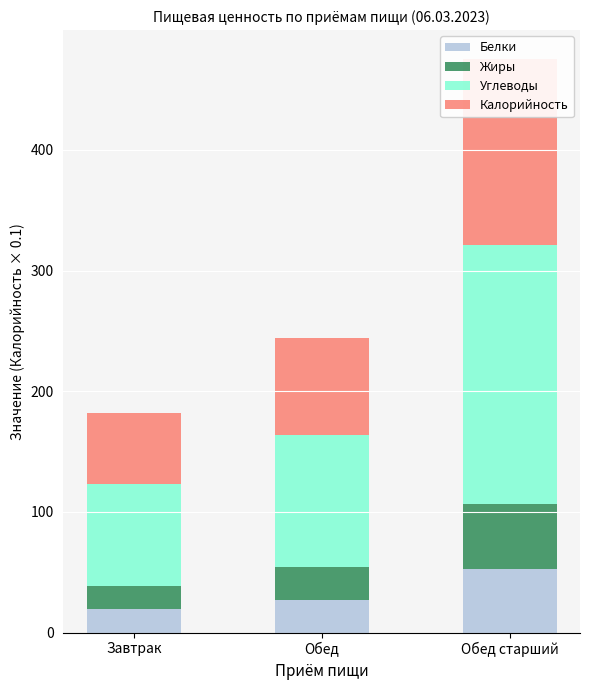

Is the value of Жиры at Обед greater than the value of Углеводы at Завтрак?

No